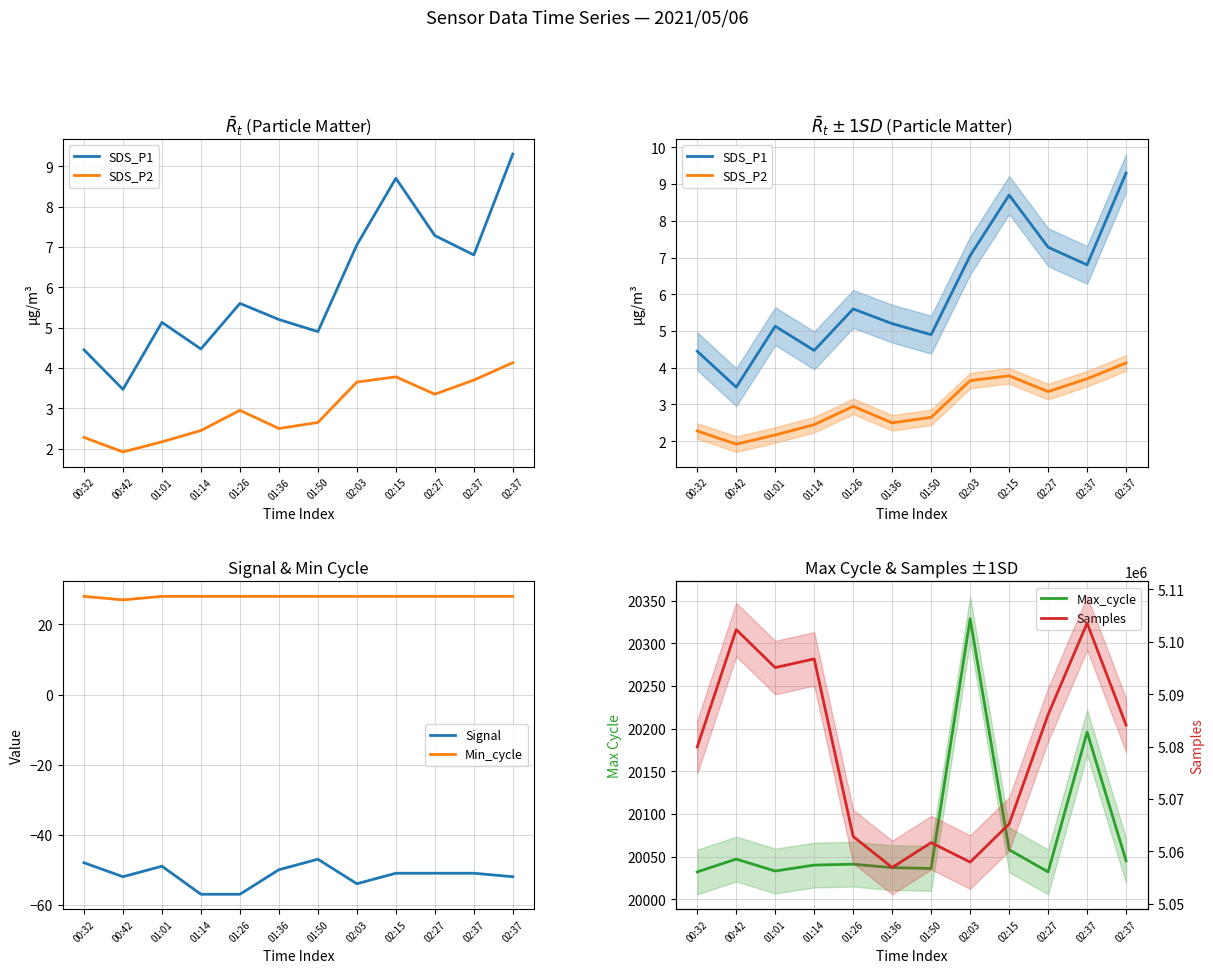

True or false: Signal has a value of -73.8 at 02:37.

False